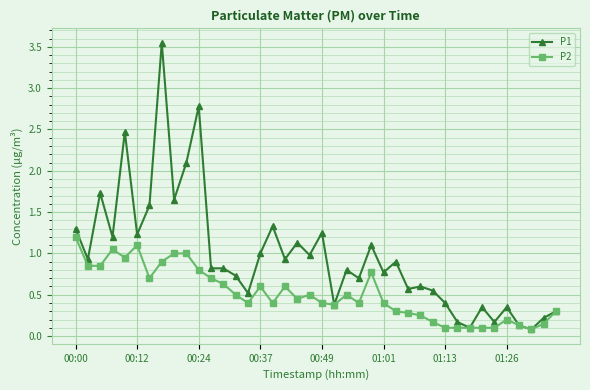

Does the chart display data point markers on the line(s)?

Yes